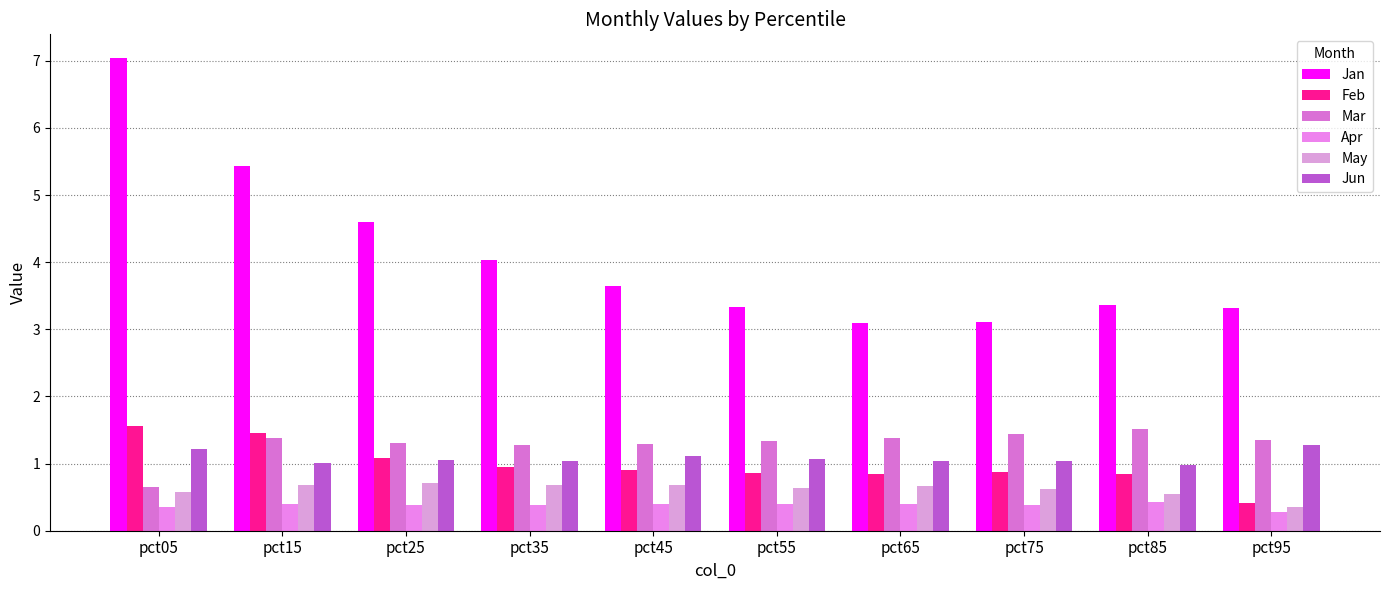

How many May values are between 0 and 1?

10